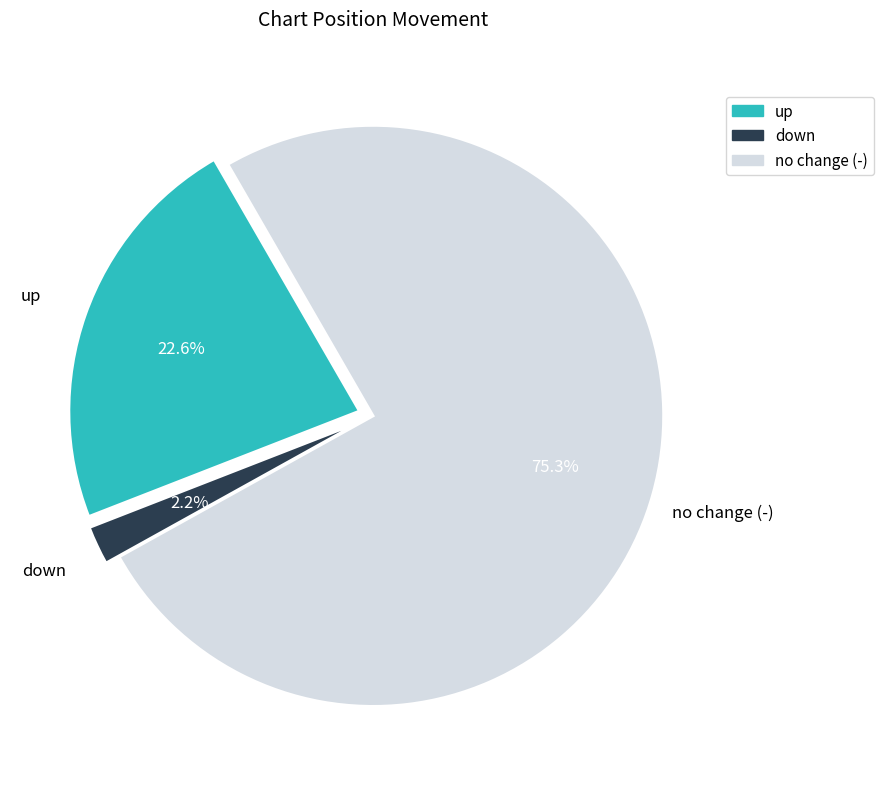

Is there any slice that represents more than half of the pie?

Yes